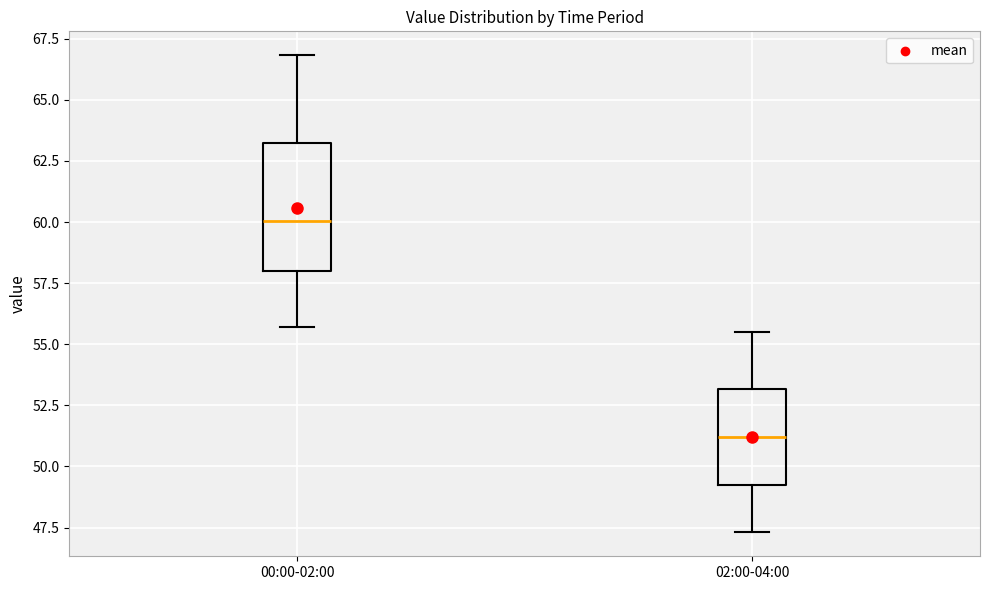

Reading left to right, read every box against the y-axis: the position of its median line, the range the box covers, and the ends of its whiskers. The values are not printed on the chart, so give them approximately, as read against the axis.

00:00-02:00: median 60.0, box 58.0 to 63.0, whiskers 55.5 to 67.0
02:00-04:00: median 51.0, box 49.5 to 53.0, whiskers 47.5 to 55.5